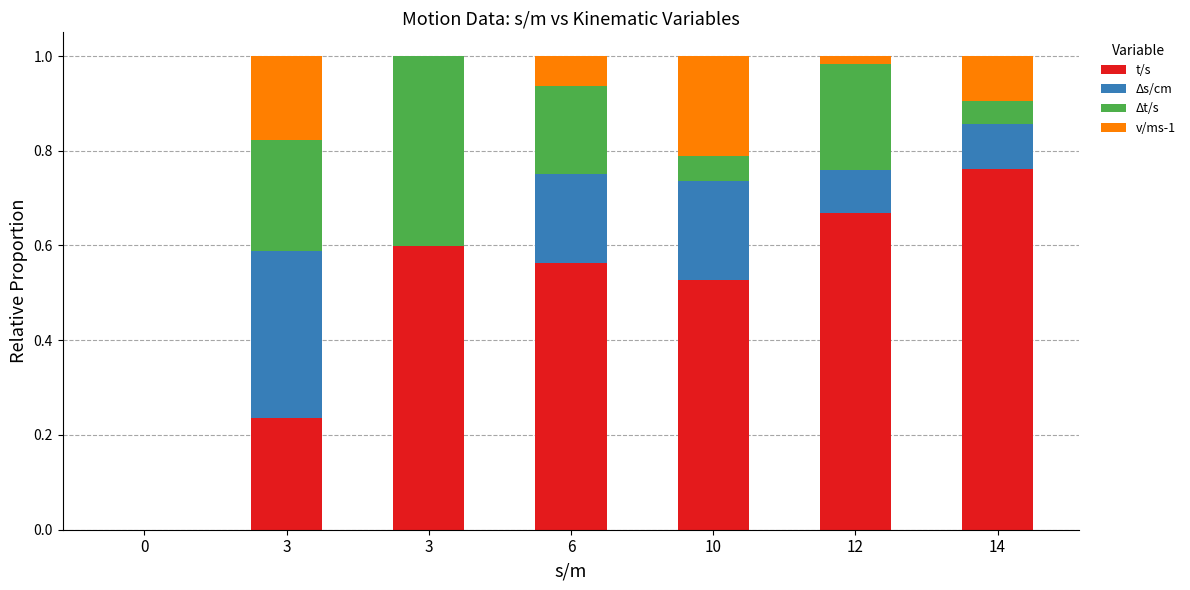

At which category is the sum across all series the highest?

3